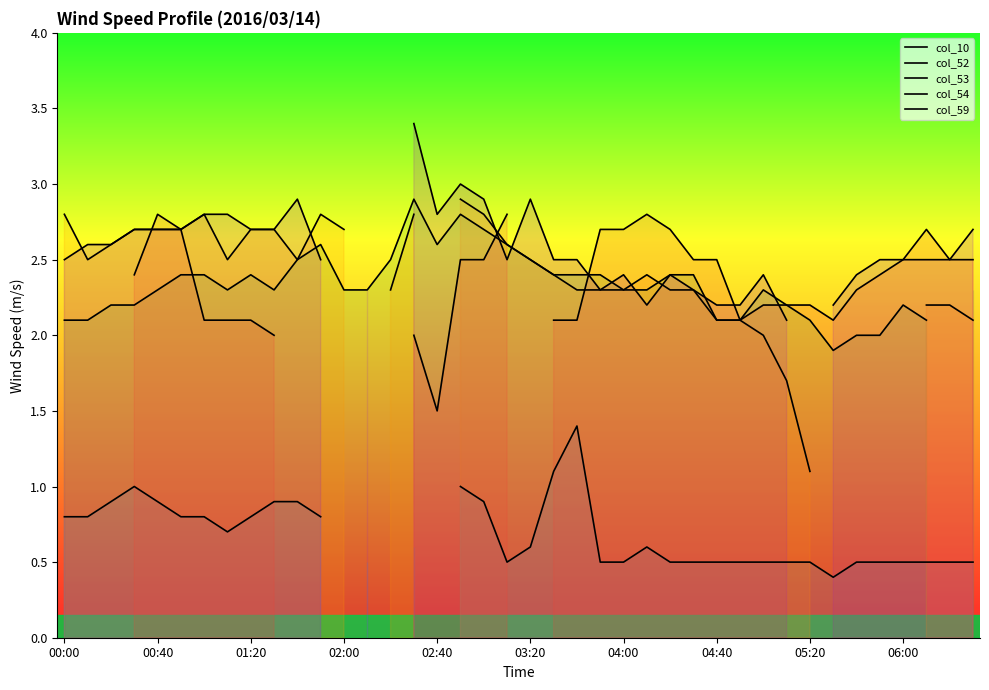

In col_52, how many points are lower than both neighbors (excluding endpoints)?

4